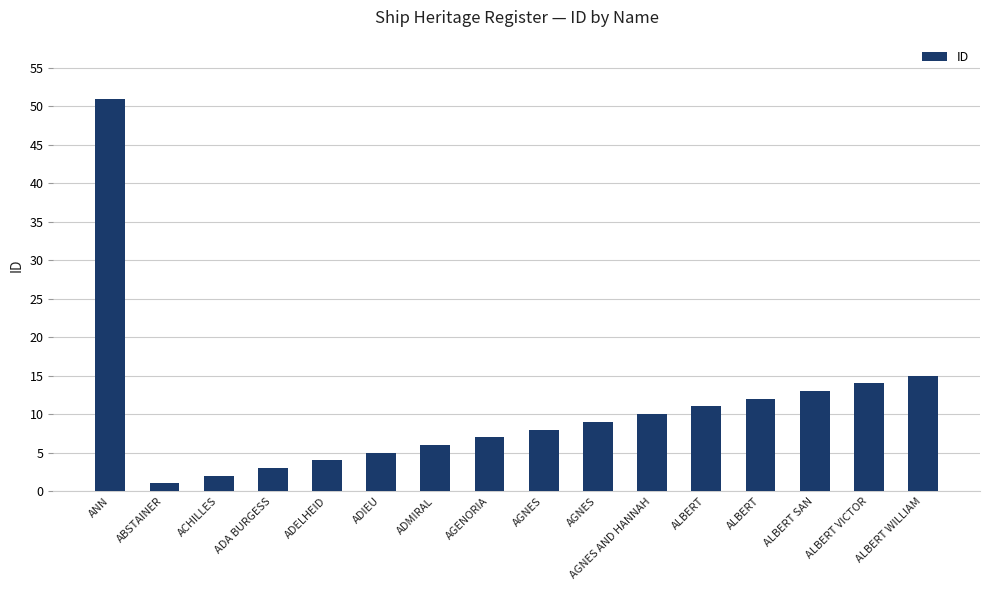

What is the sum of all values?

171